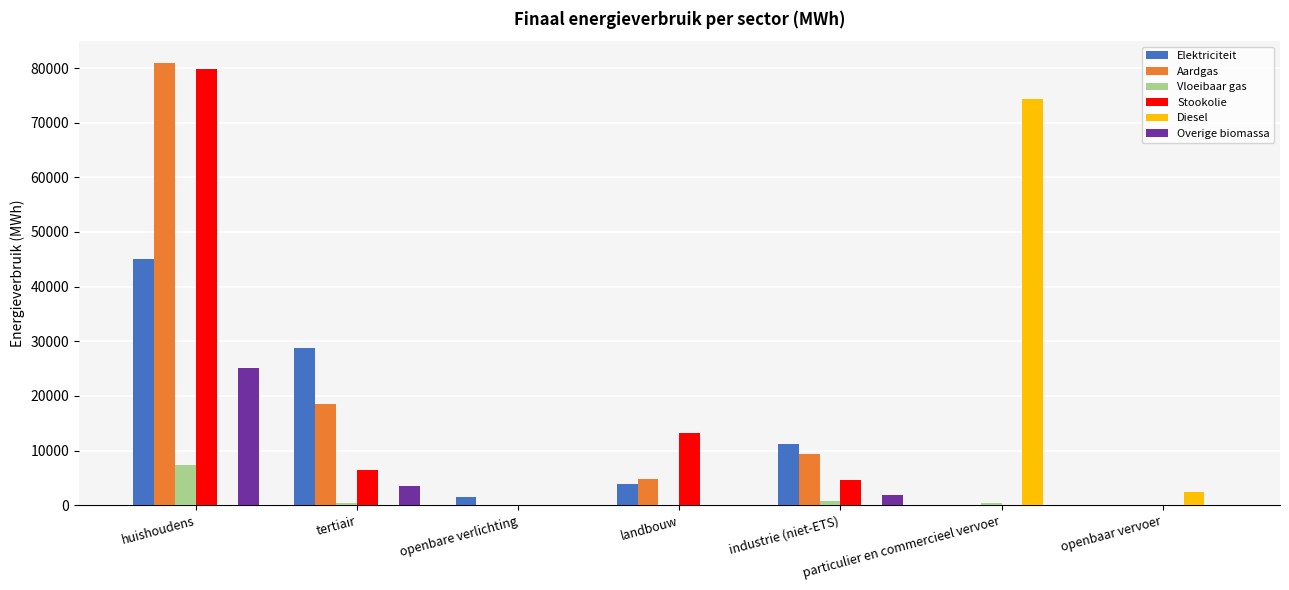

How many data points in Aardgas are above 4817?

4